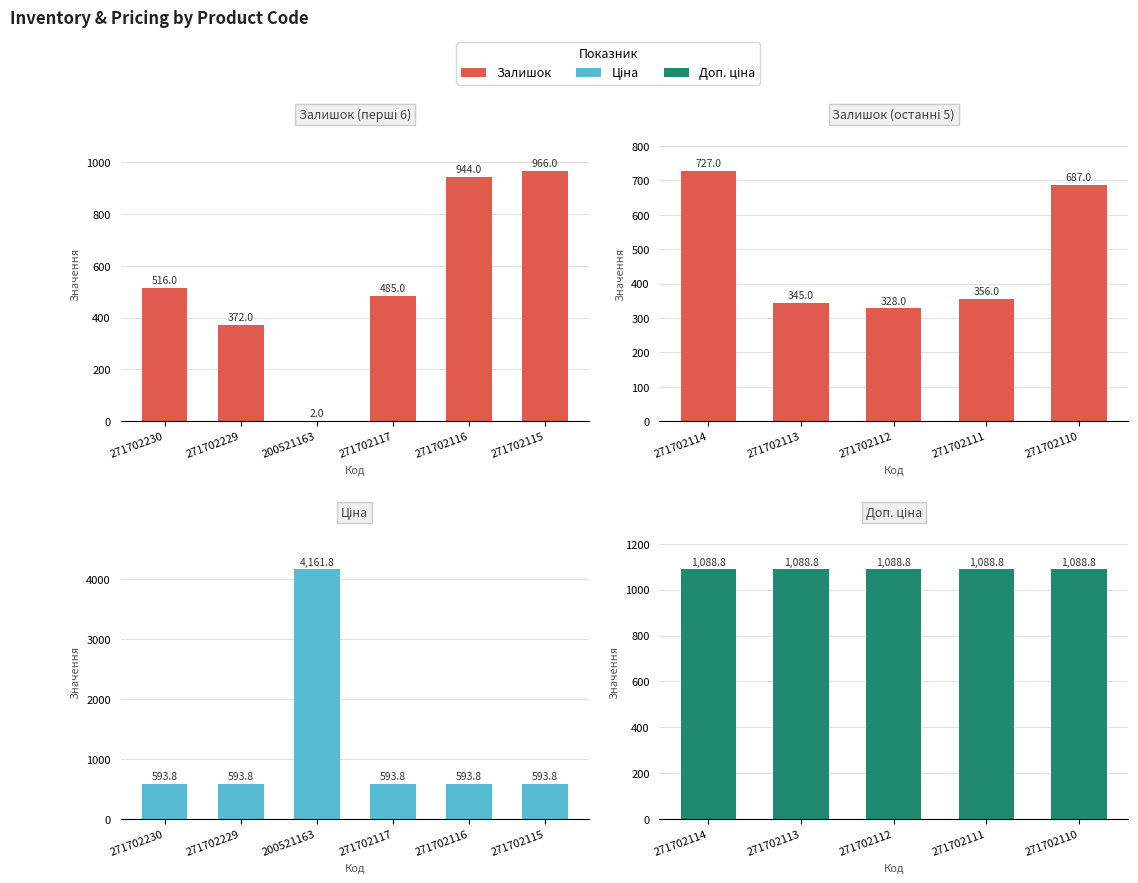

What is the label of the 8th bar from the right?

271702117